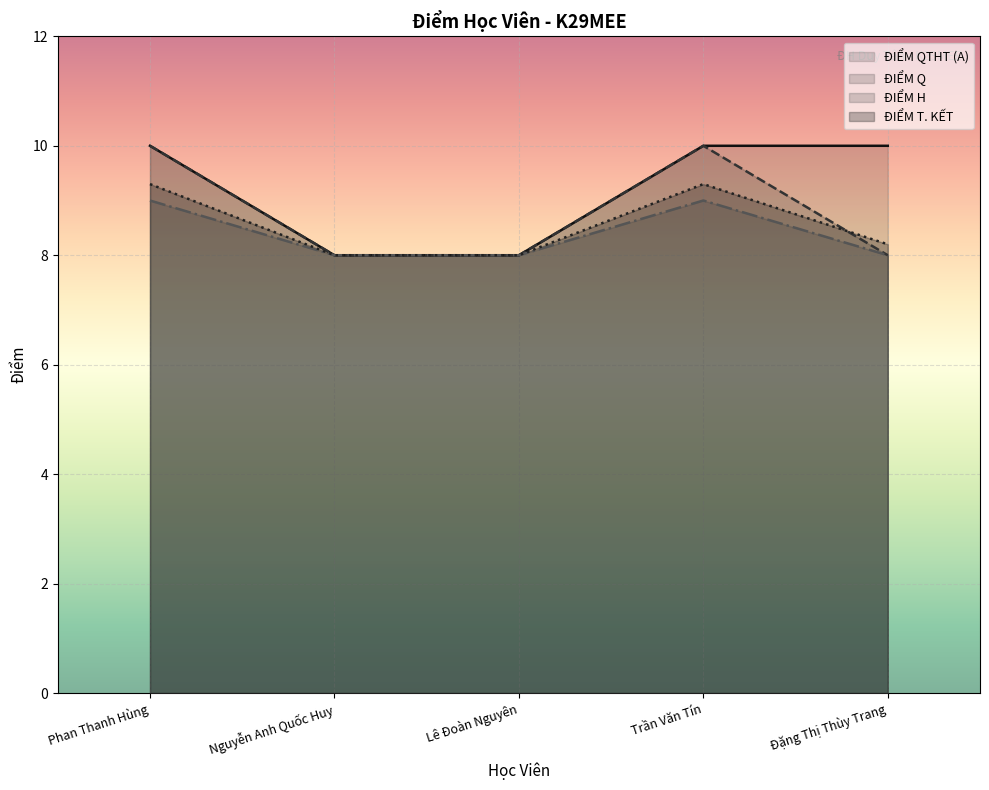

Rank the series by their maximum value, from lowest to highest.

ĐIỂM H, ĐIỂM T. KẾT, ĐIỂM QTHT (A), ĐIỂM Q